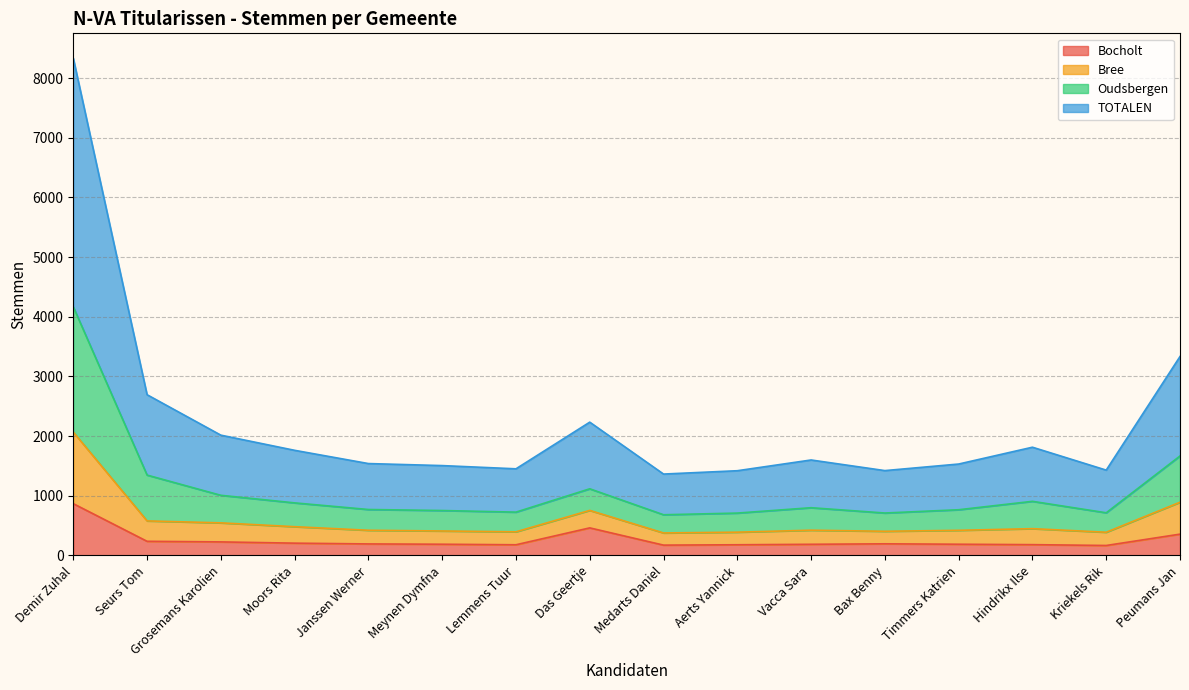

How many lines are shown in the chart?

4